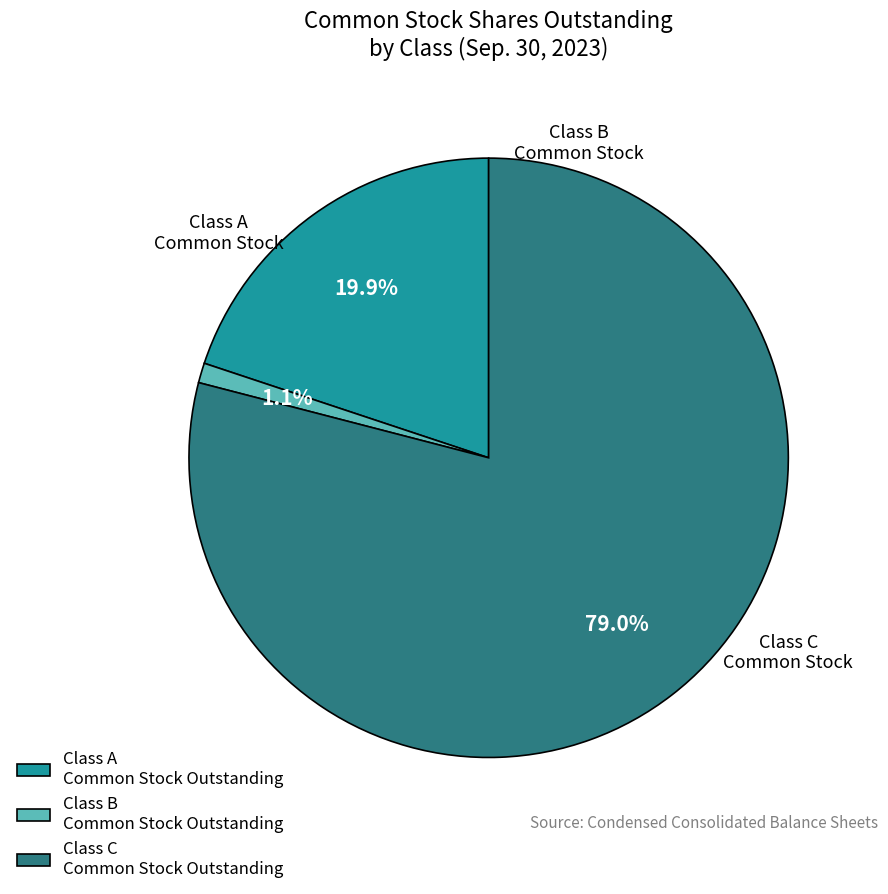

Is it true that Class A Common Stock Outstanding is 20% of the pie?

True